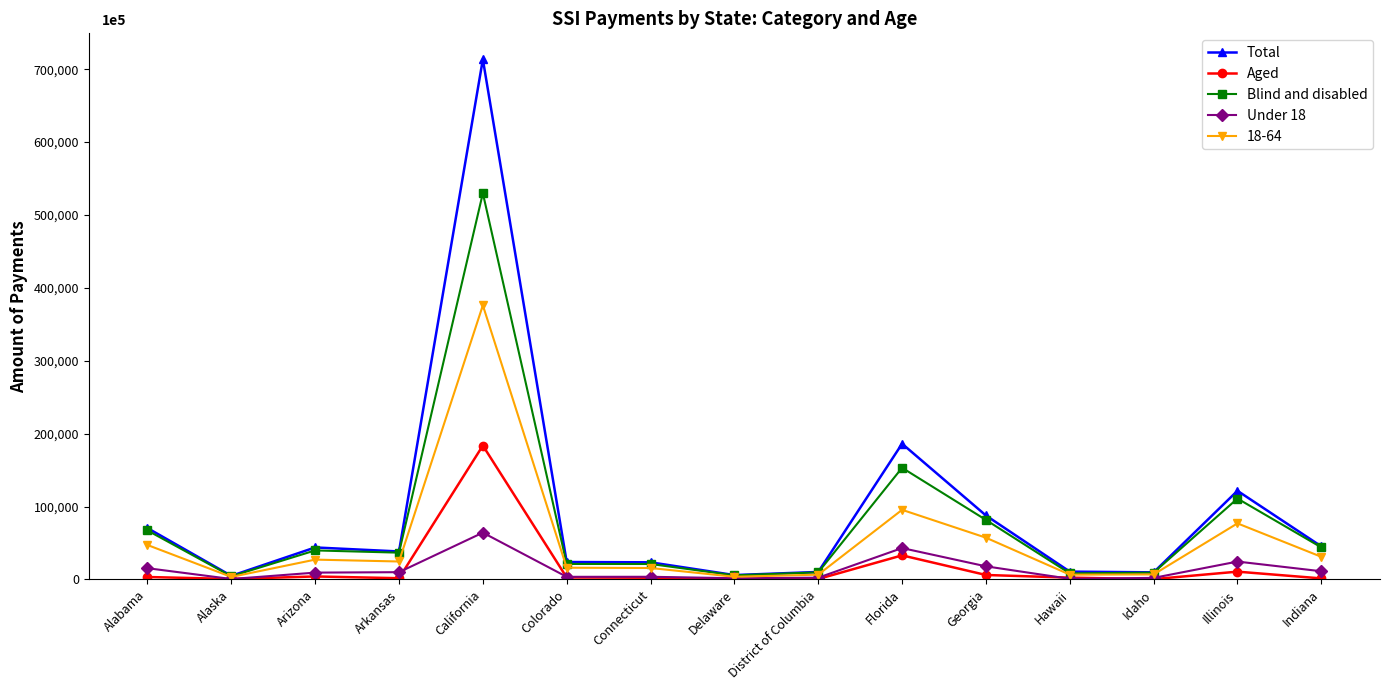

Which category has the highest value in the Total series?

California